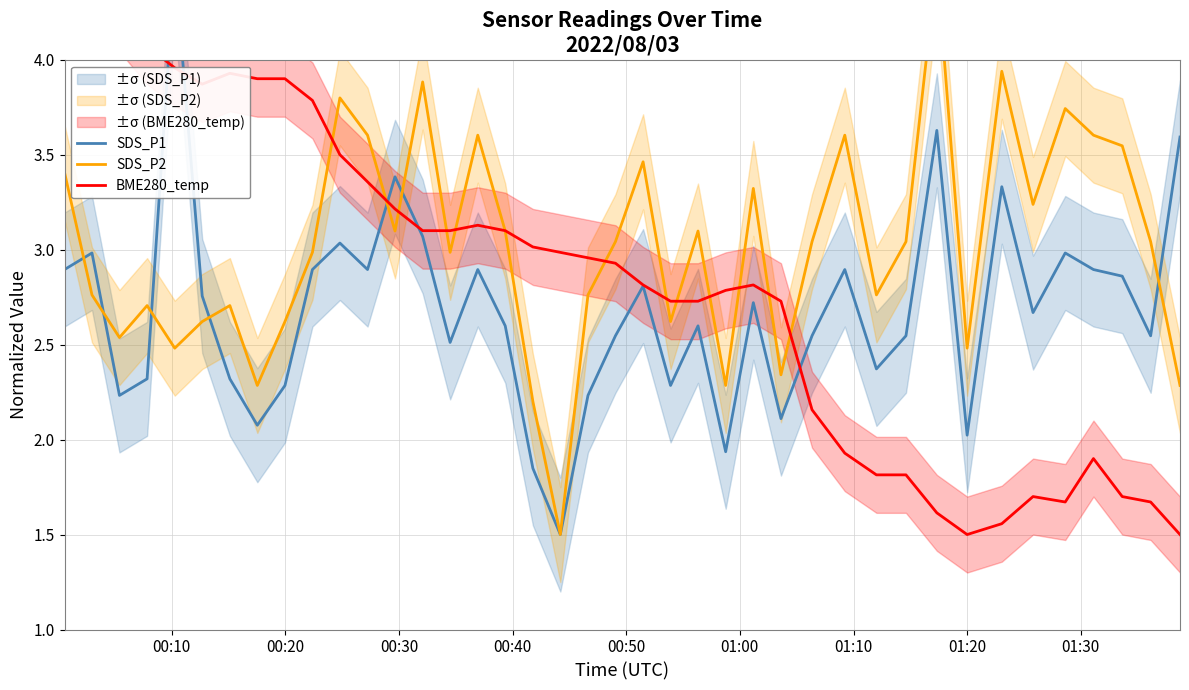

What is the maximum value for BME280_temp?

4.5